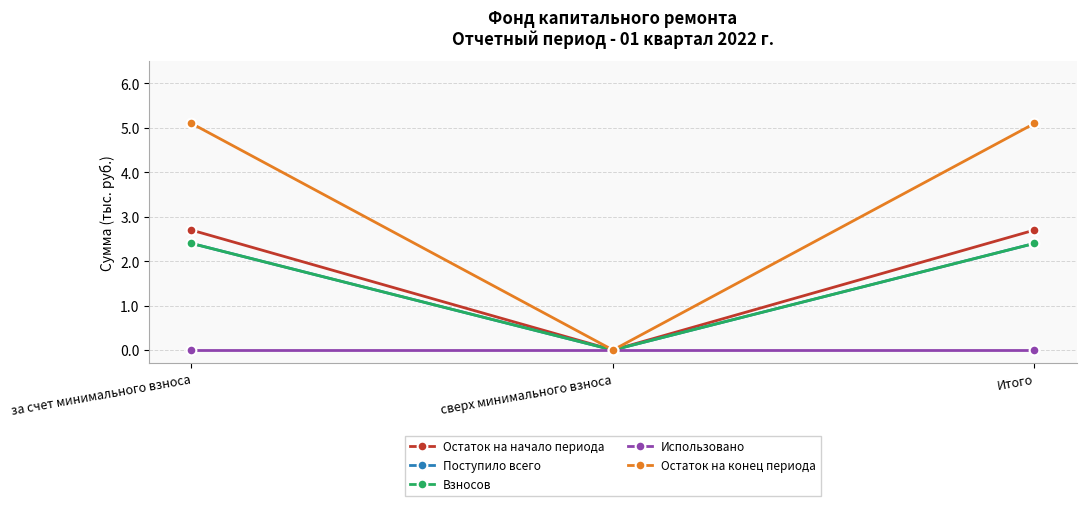

True or false: Остаток на начало периода has a value of 2.7 at за счет минимального взноса.

True